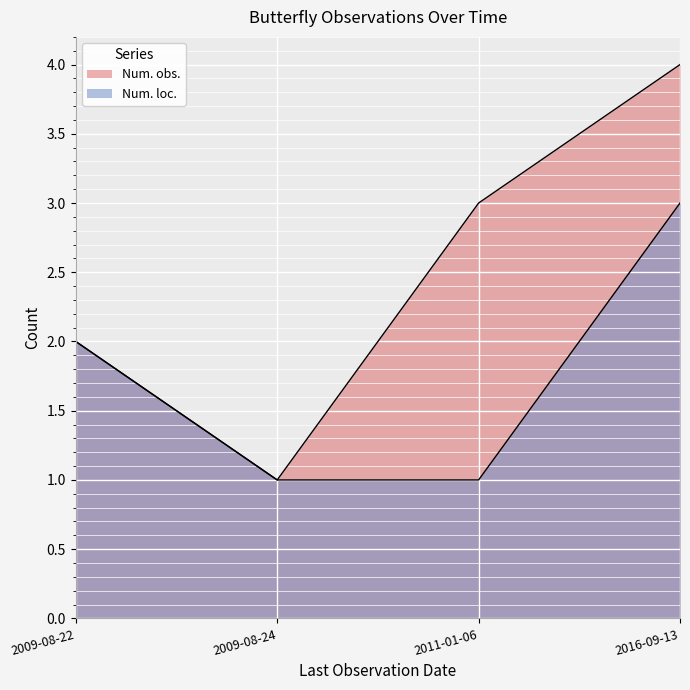

Reading left to right, transcribe all the data shown in this chart.

Num. obs.: 2	1	3	4
Num. loc.: 2	1	1	3